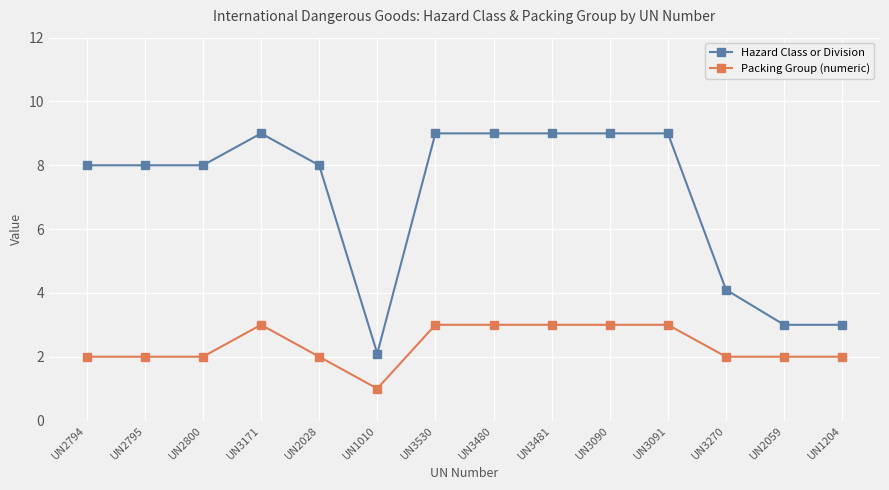

What is the spread (max minus min) of values at UN3171?

6.0